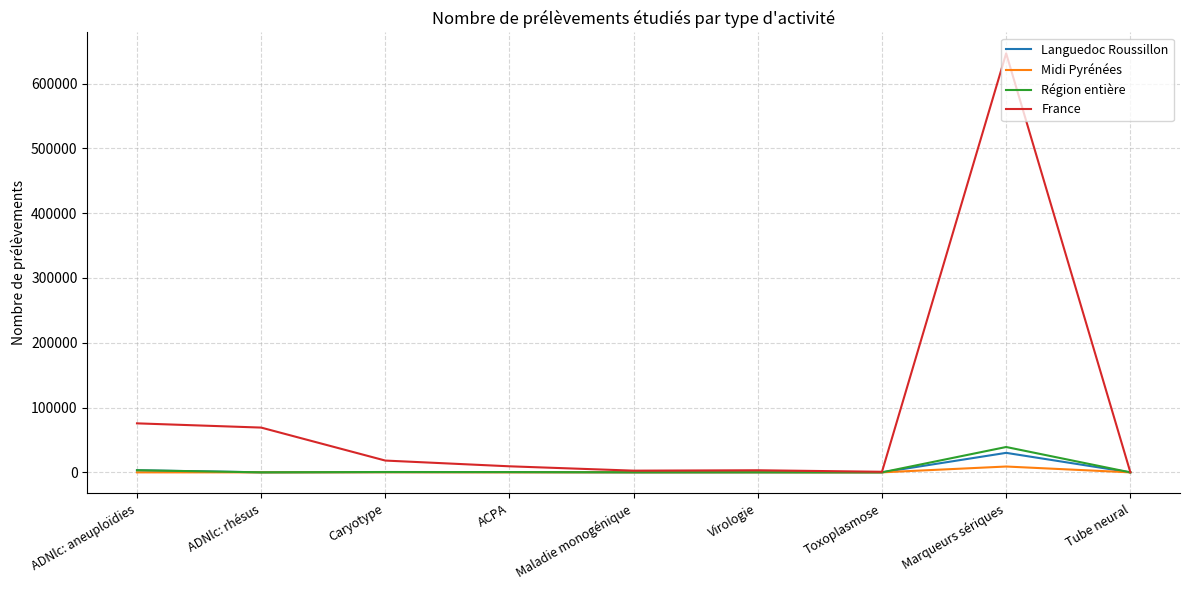

What position from the right is Tube neural?

1